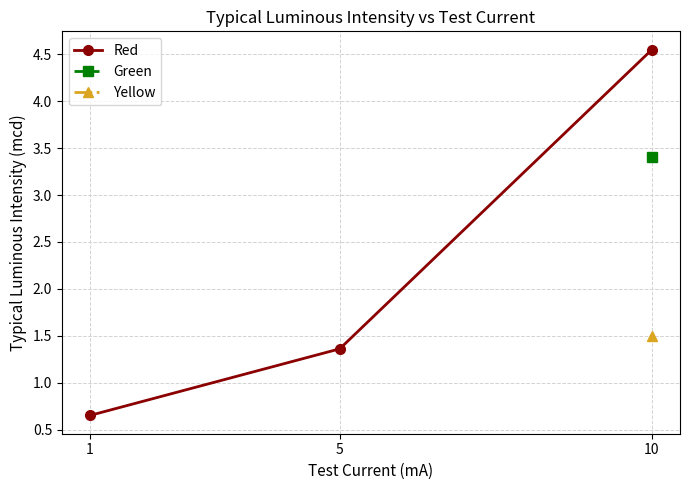

List the labels in order of value, smallest first.

1, 5, 10